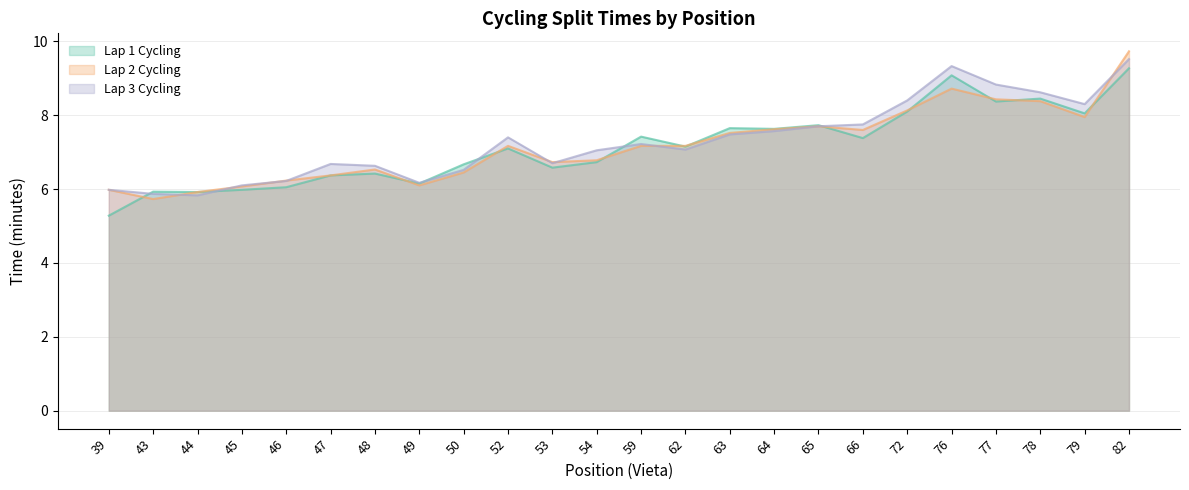

True or false: Rit1_minutes has more than 1 points higher than both neighbors.

True